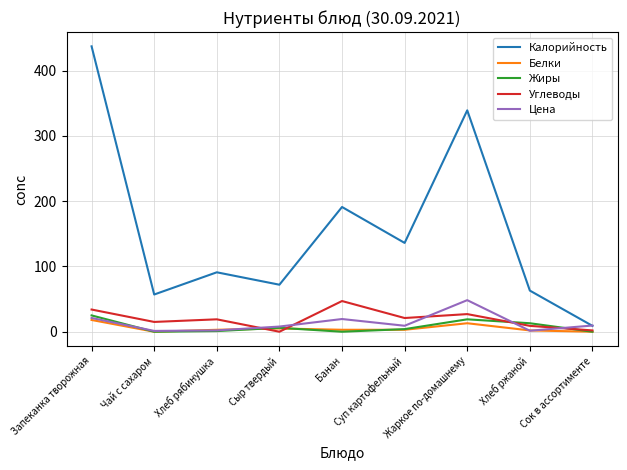

Is this an area chart (filled region under the line)?

No